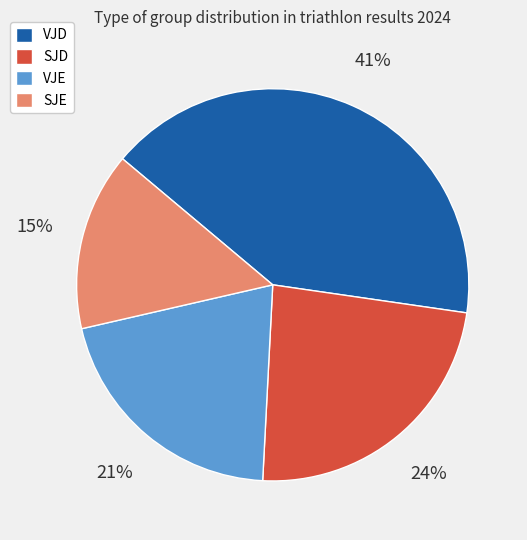

The SJD slice represents 24% of the pie. True or false?

True